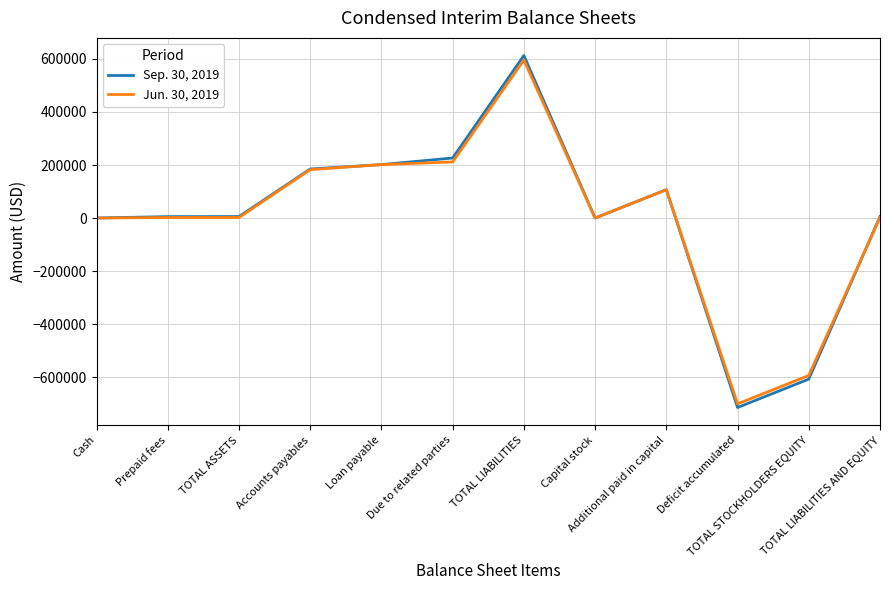

Which series changed the most between Prepaid fees and Accounts payables?

Jun. 30, 2019